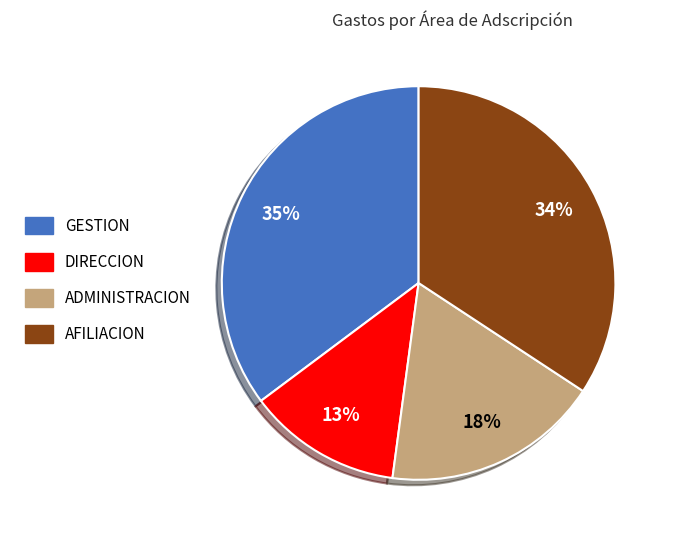

Combined, do ADMINISTRACION and DIRECCION account for over 50%?

No